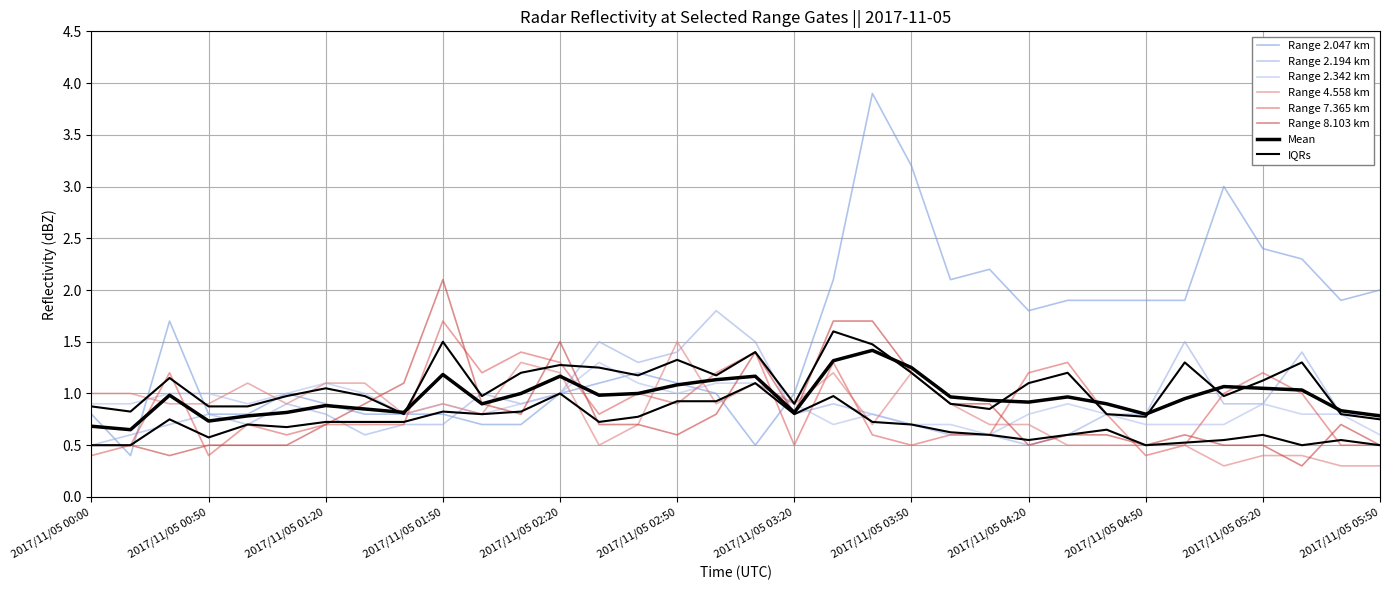

What position from the right is 2017/11/05 04:40?

8